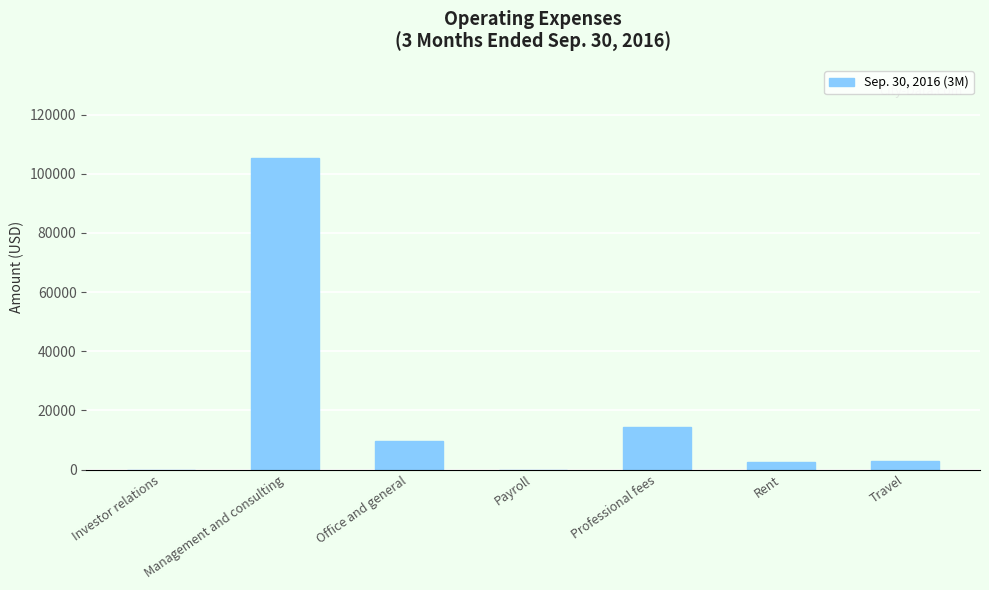

Which has a higher value, Payroll or Professional fees?

Professional fees